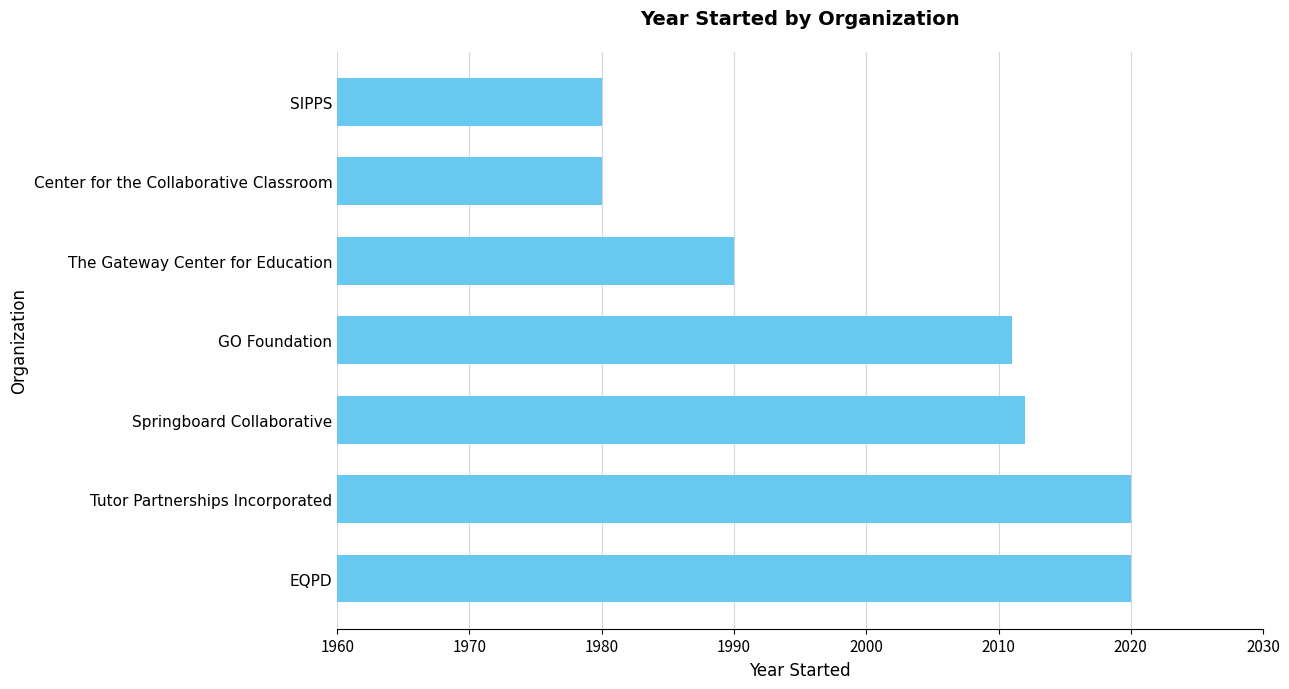

What is the smallest value displayed?

1980